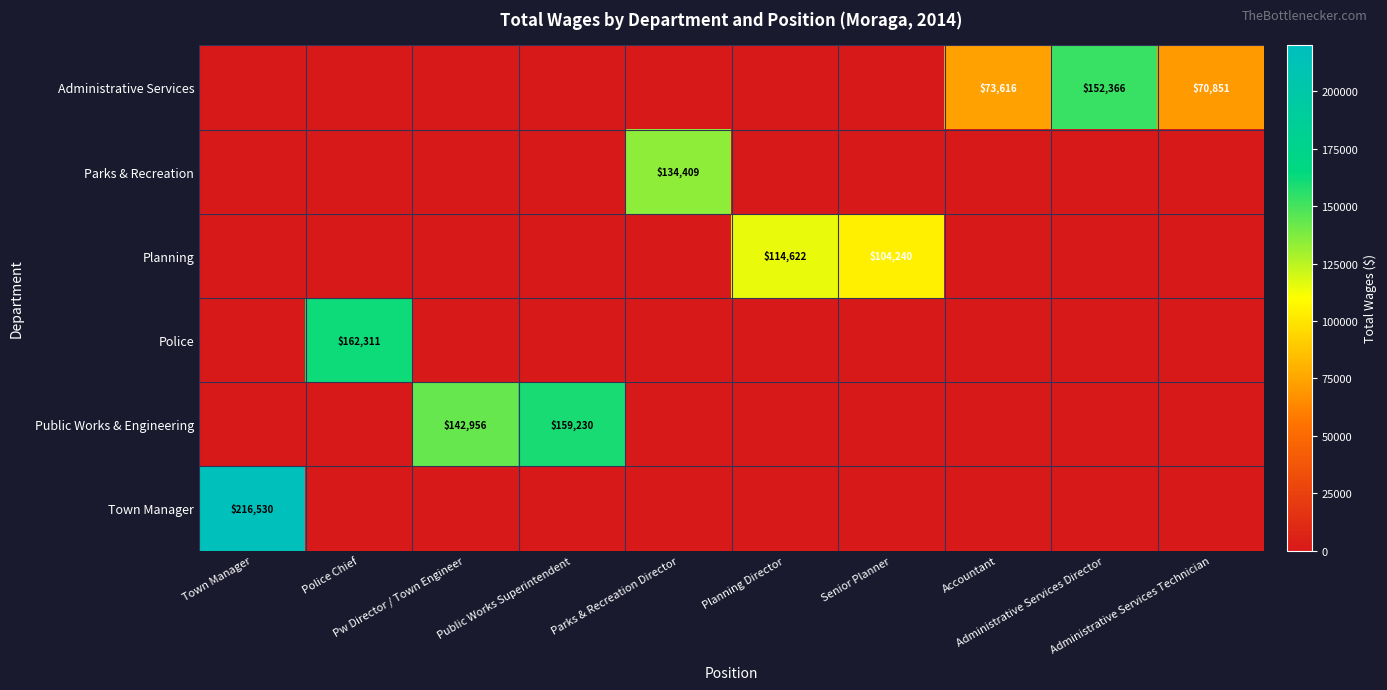

How many categories are shown in the chart?

10